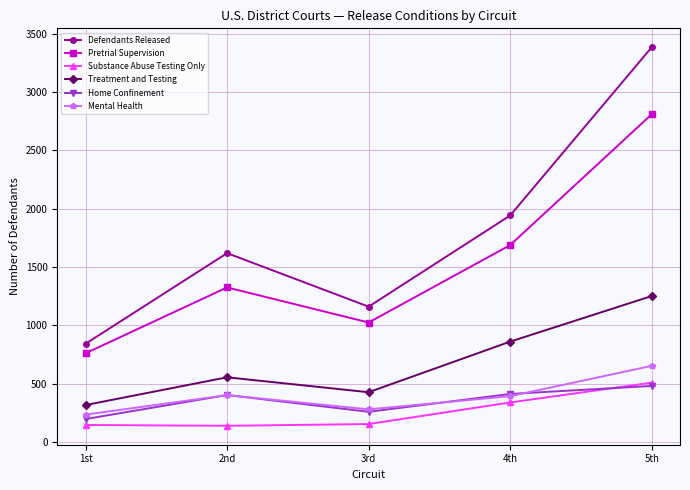

What is the sum of the Substance Abuse Testing Only values at 1st and 2nd?

283